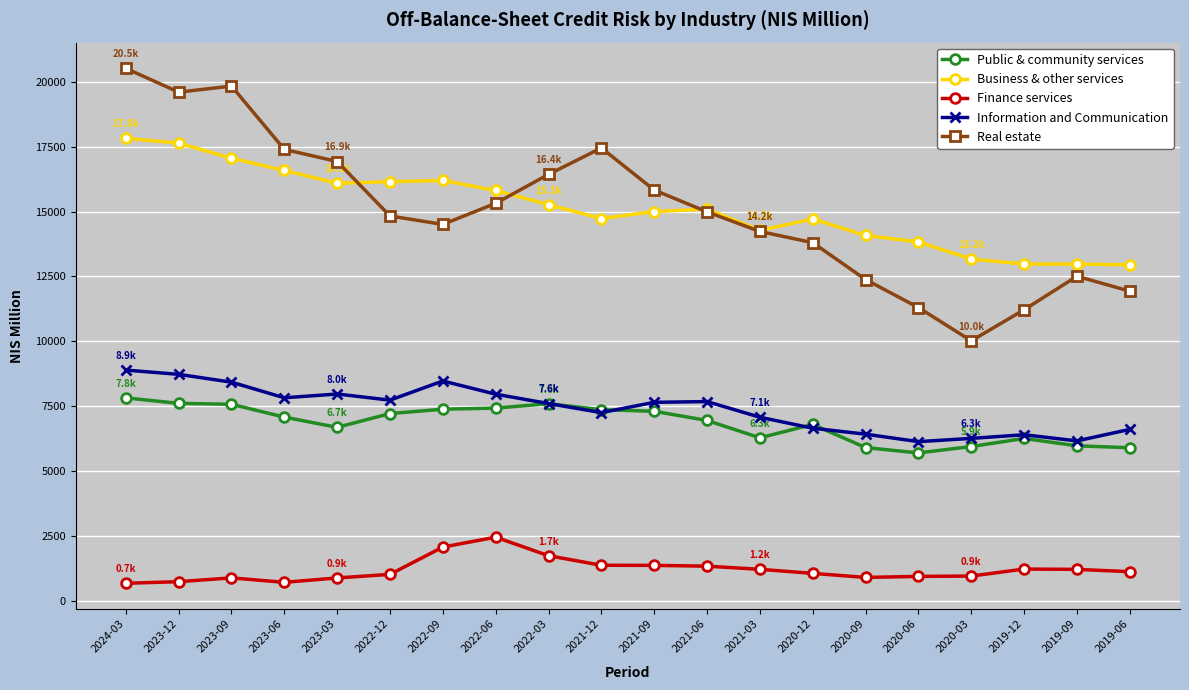

True or false: Information and Communication and Real estate cross at least once.

False